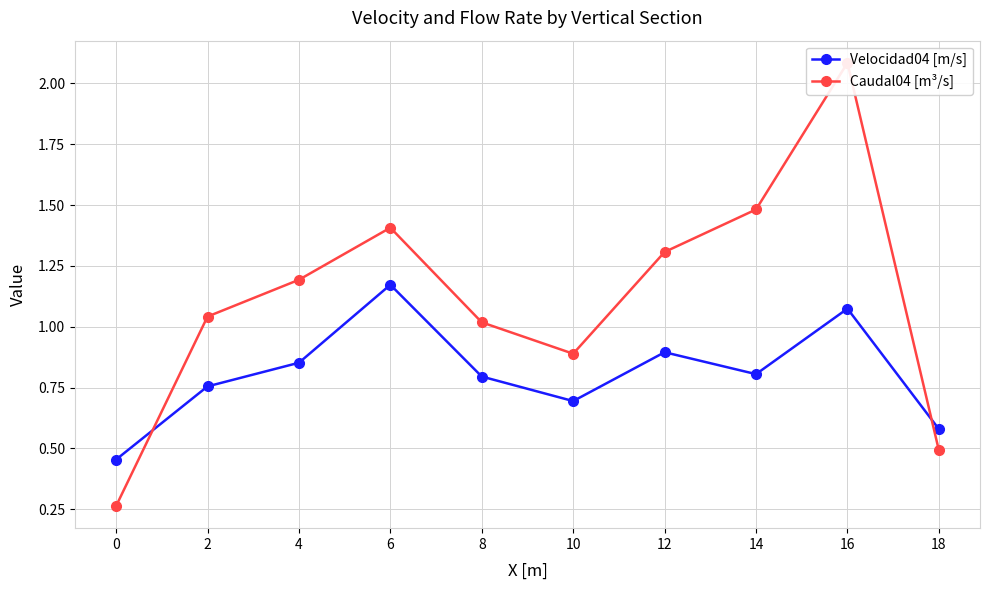

What is the approximate value of Caudal04 [m³/s] at 2?

1.0